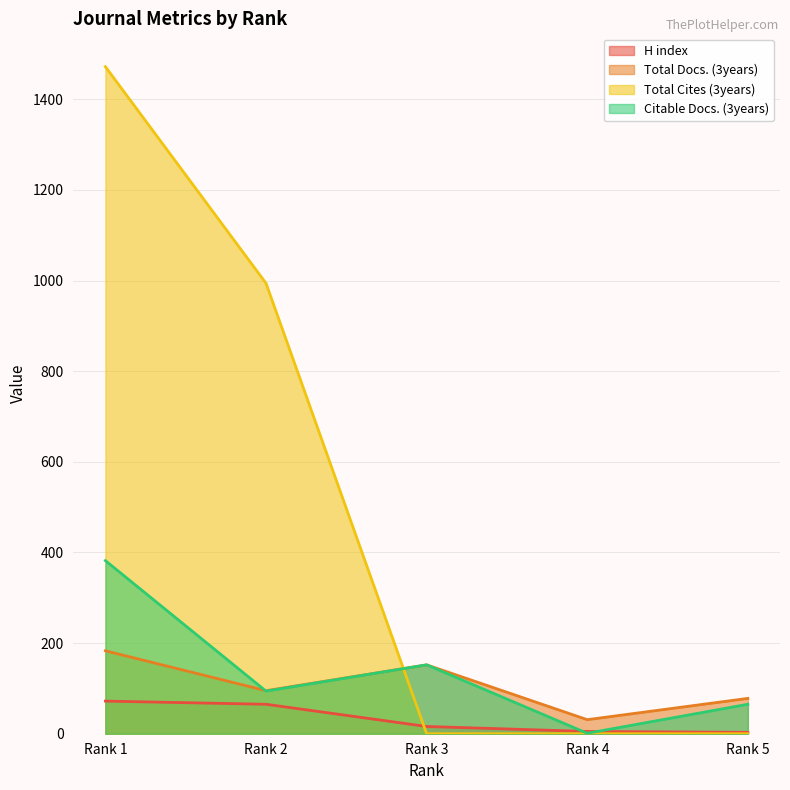

What is the difference between the second highest and minimum values in the Total Docs. (3years) series?

121